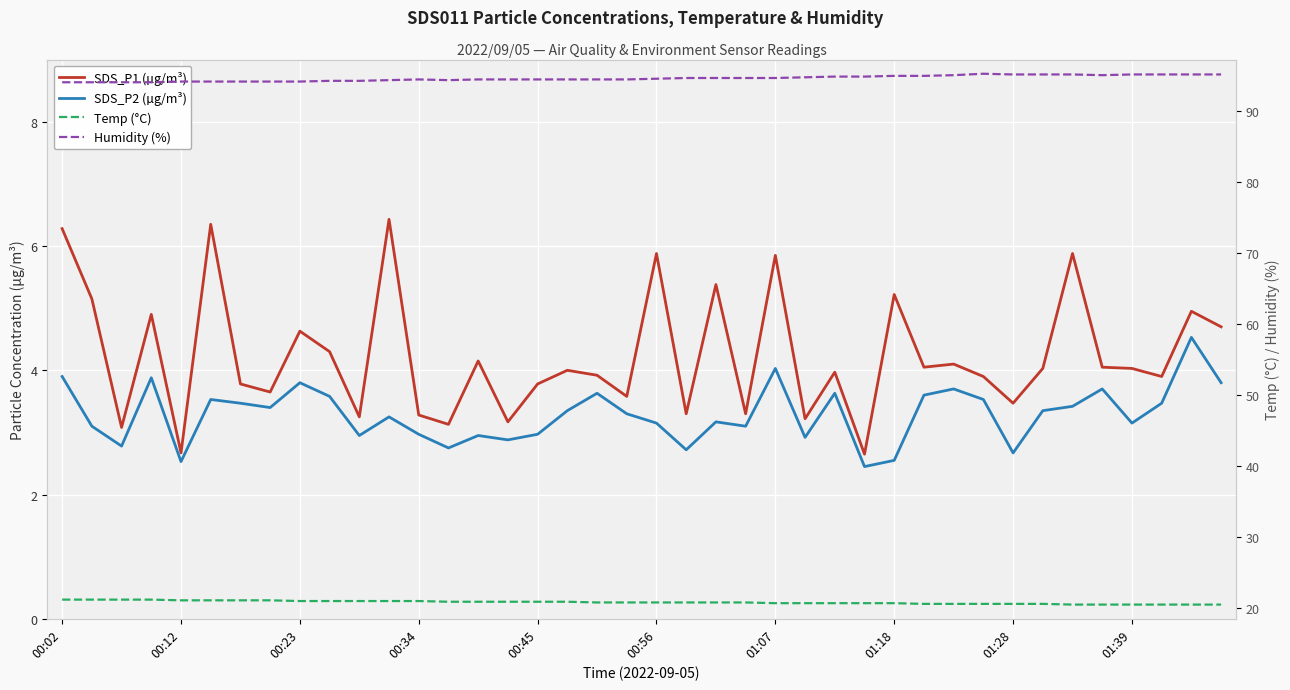

Which series changed the most between 10 and 27?

Humidity (%)